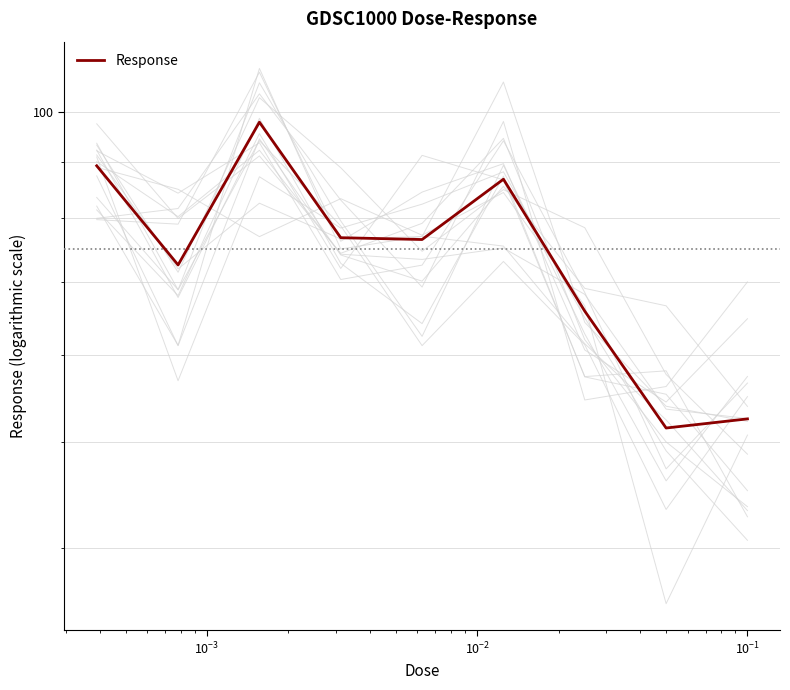

The value at $\mathdefault{10^{-4}}$ is 123.2. True or false?

False